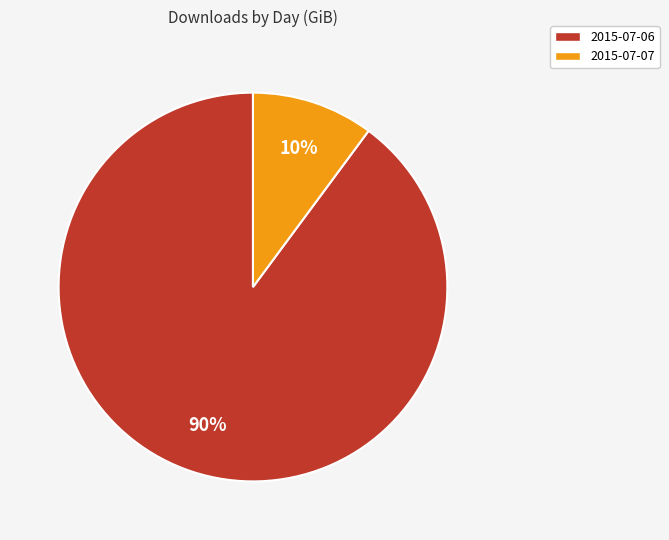

What is the ratio of the value at 2015-07-07 to the value at 2015-07-06?

0.1